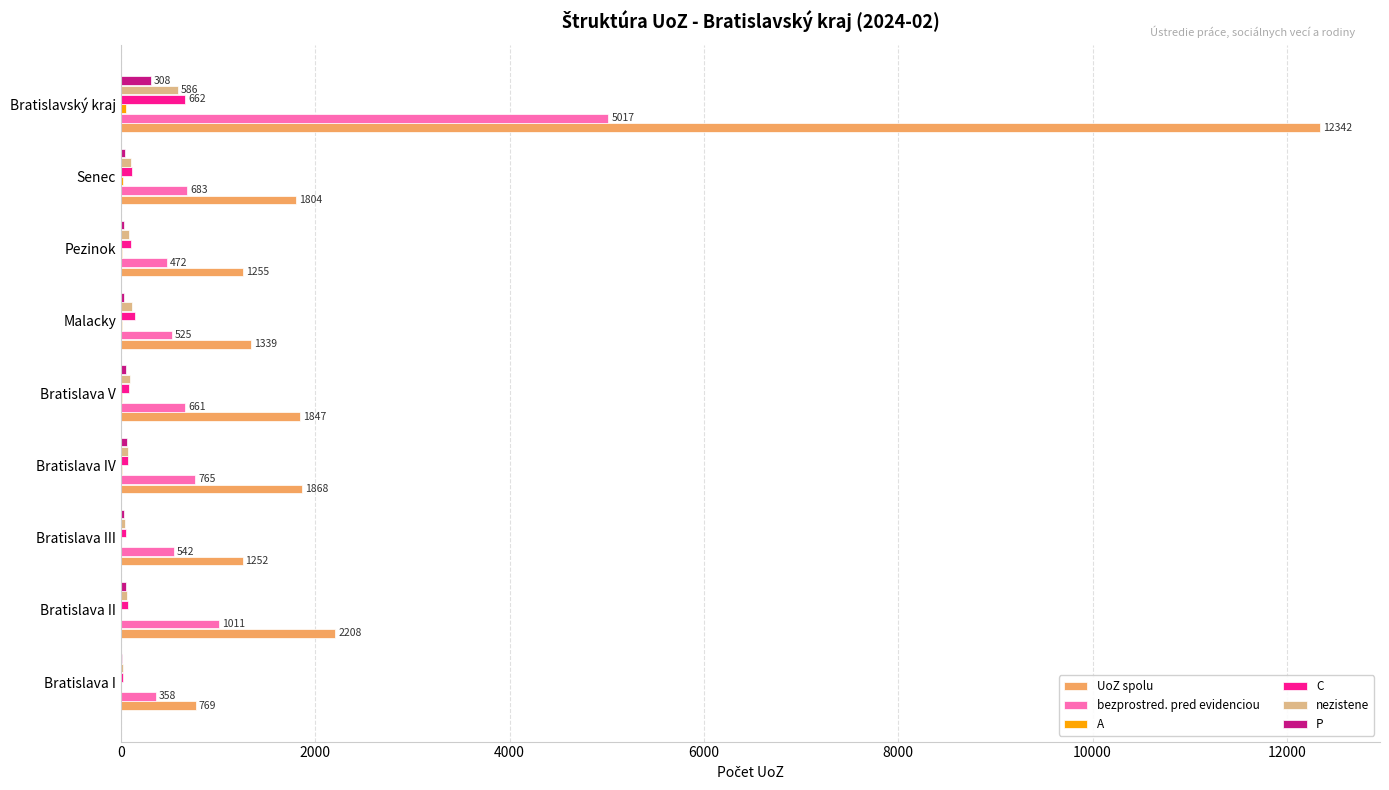

Which category has the highest value in the UoZ spolu series?

Bratislavský kraj